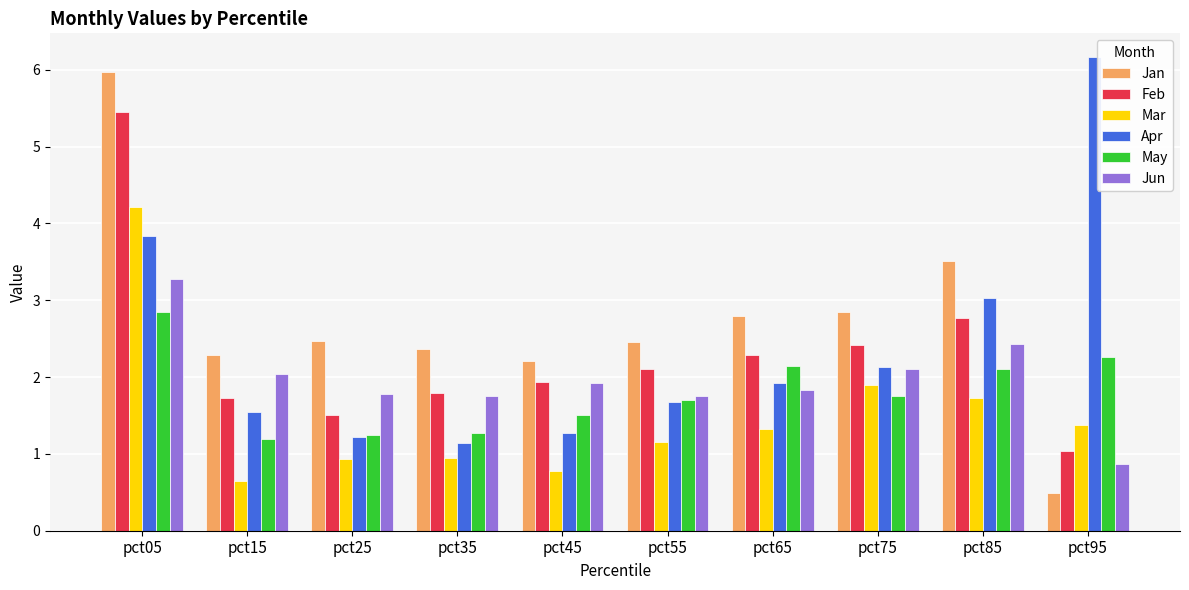

The value of May at pct15 is 1.2. True or false?

True